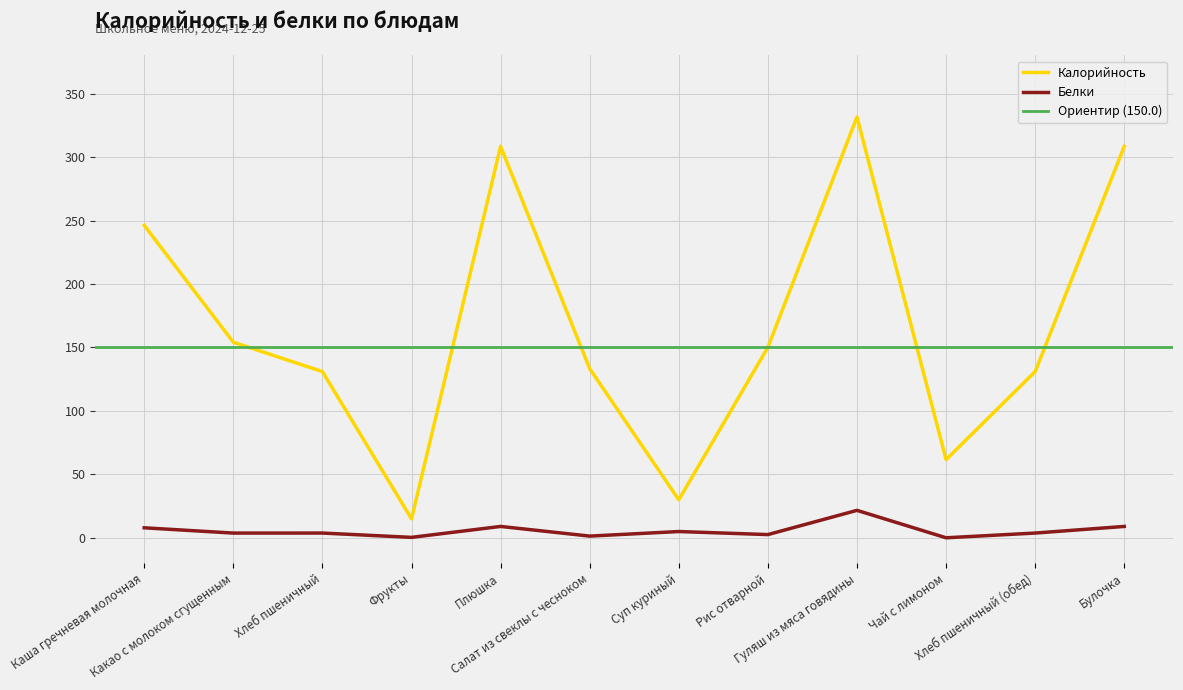

Which series has the widest spread of values?

Калорийность